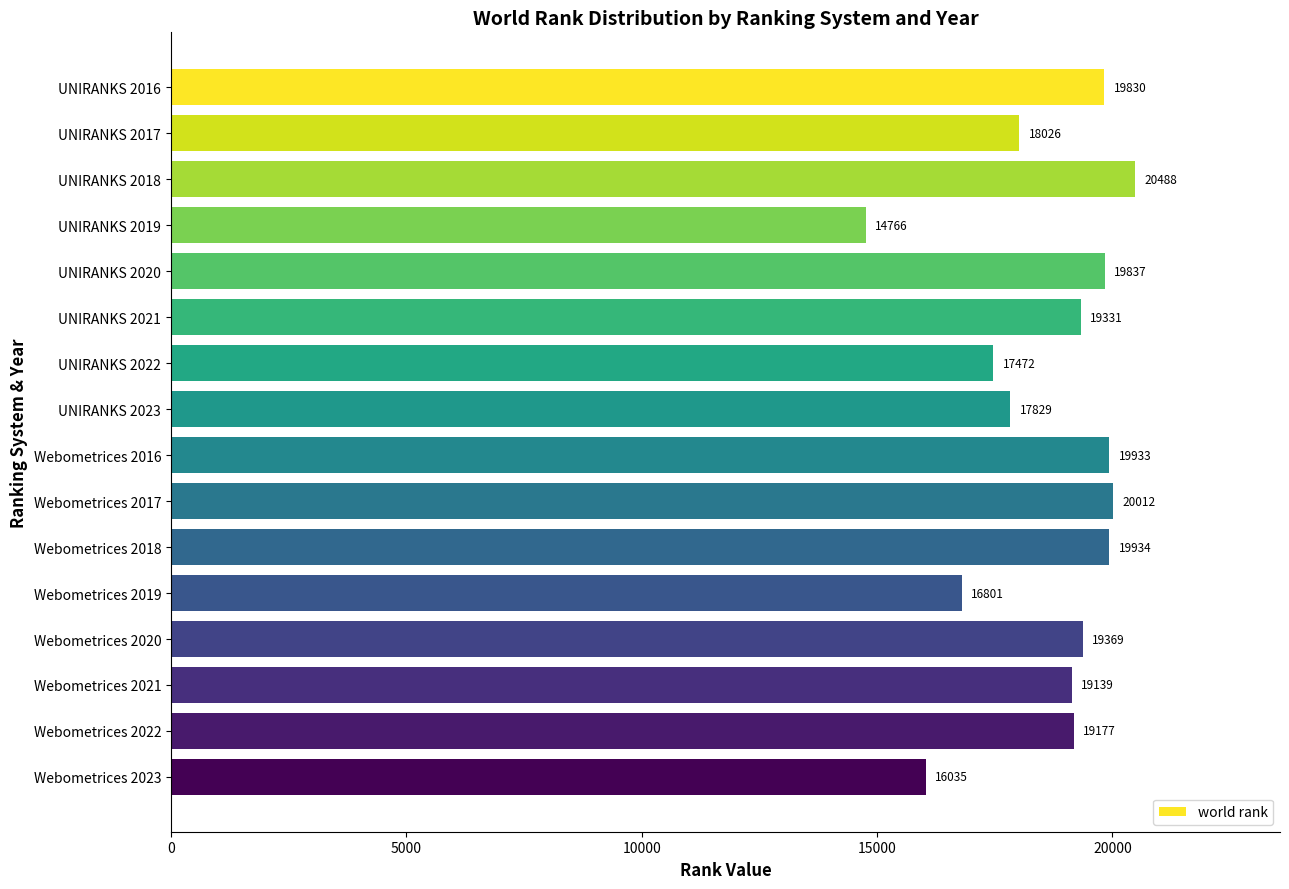

What is the label of the 7th bar from the bottom?

Webometrices 2017